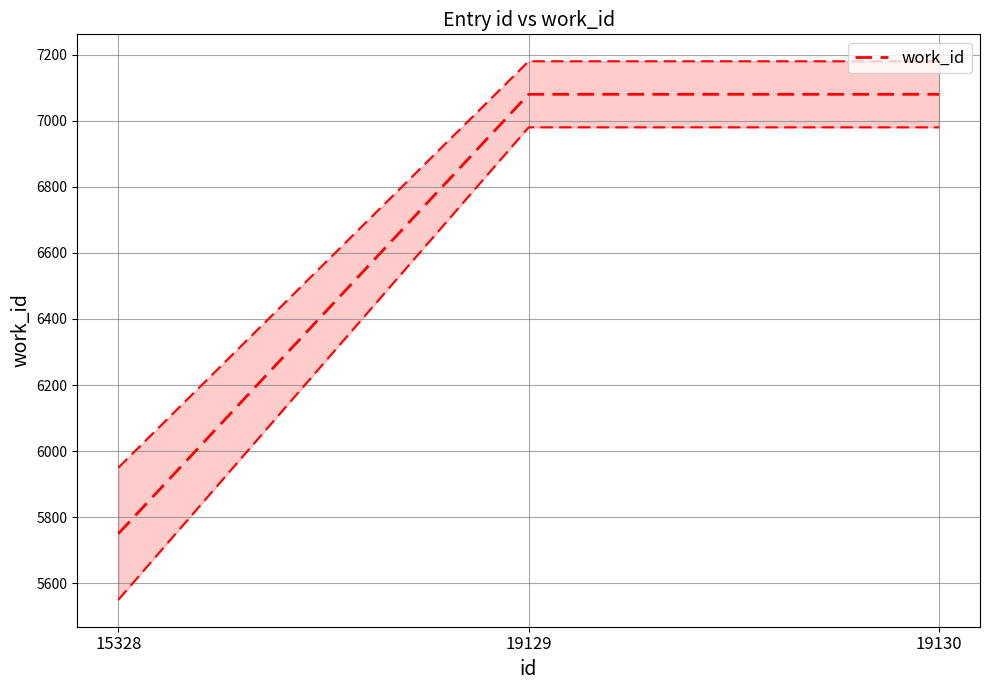

Reading right to left, extract all data points from this chart.

7080	7080	5750